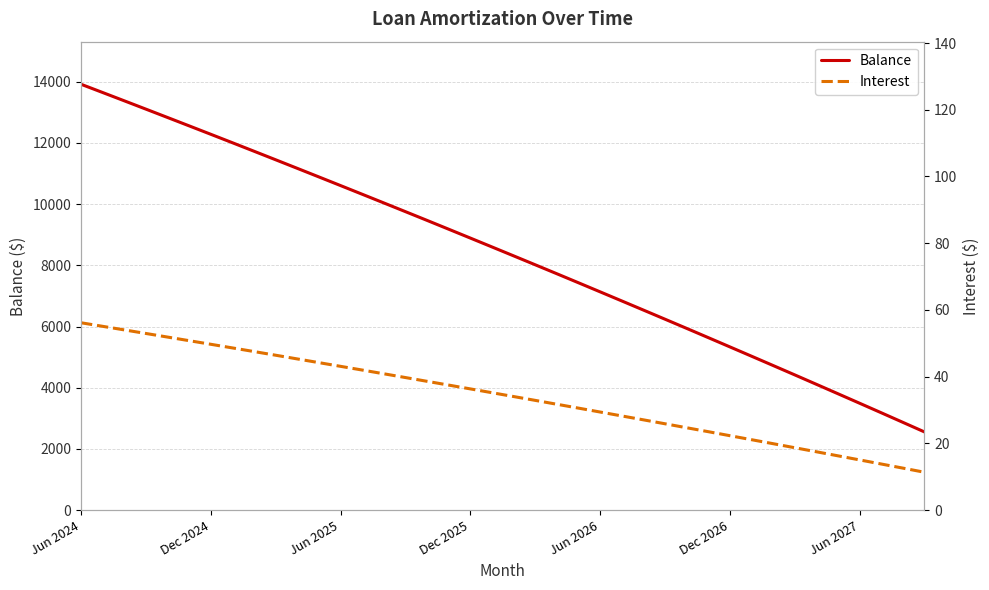

What is the lowest value of the Balance series?

2556